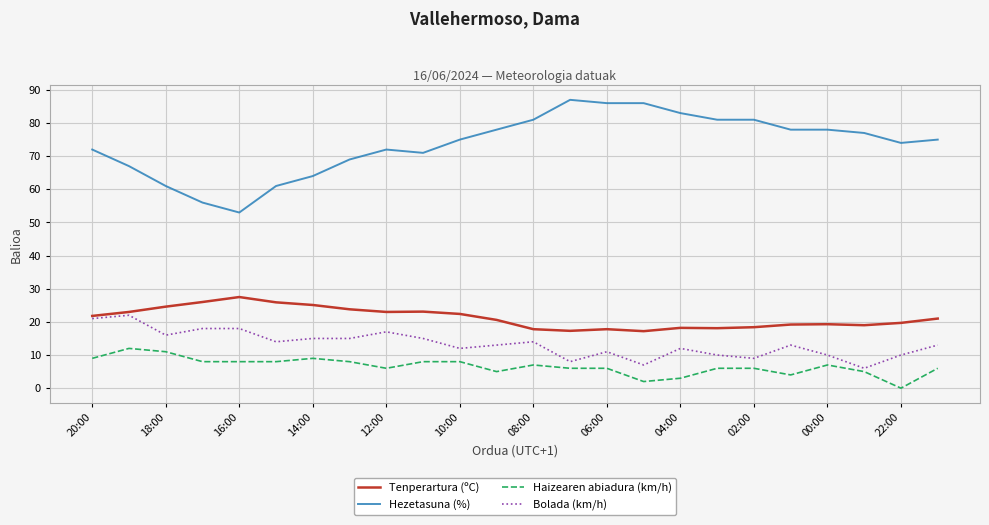

Which series has the largest range (max minus min)?

Hezetasuna (%)